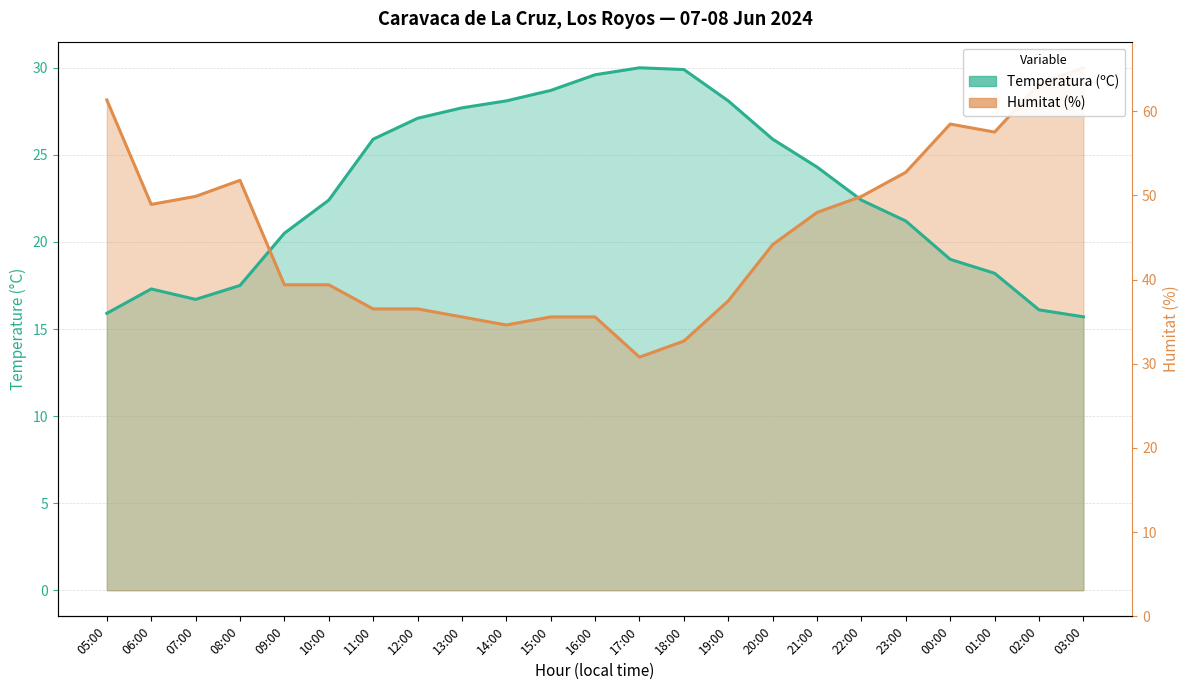

How many interior local peaks does the Humitat (%) series have?

2